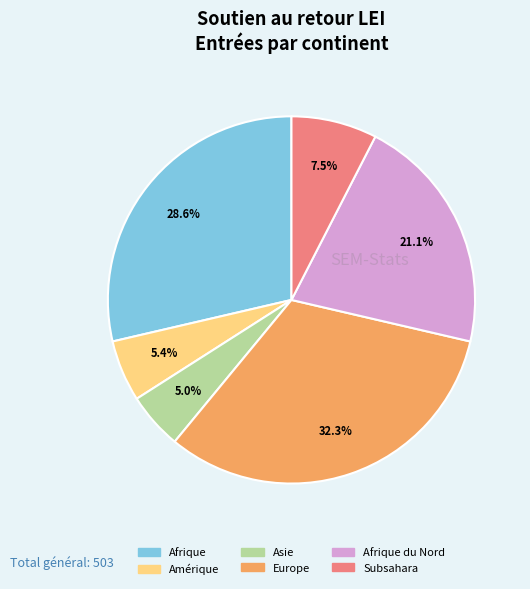

What is the ratio of the value at Subsahara to the value at Amérique?

1.4